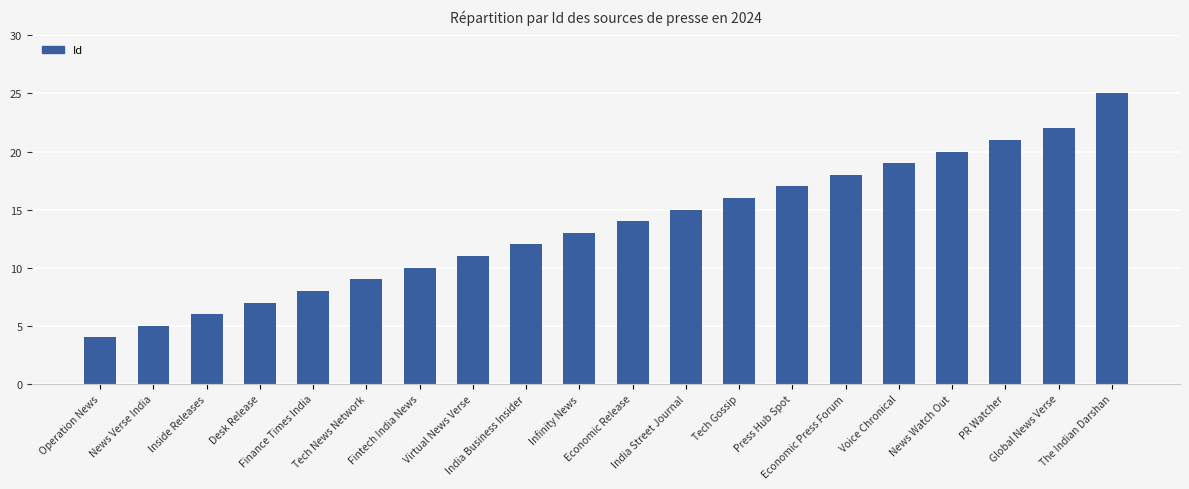

Rank the categories by value from lowest to highest.

Operation News, News Verse India, Inside Releases, Desk Release, Finance Times India, Tech News Network, Fintech India News, Virtual News Verse, India Business Insider, Infinity News, Economic Release, India Street Journal, Tech Gossip, Press Hub Spot, Economic Press Forum, Voice Chronical, News Watch Out, PR Watcher, Global News Verse, The Indian Darshan